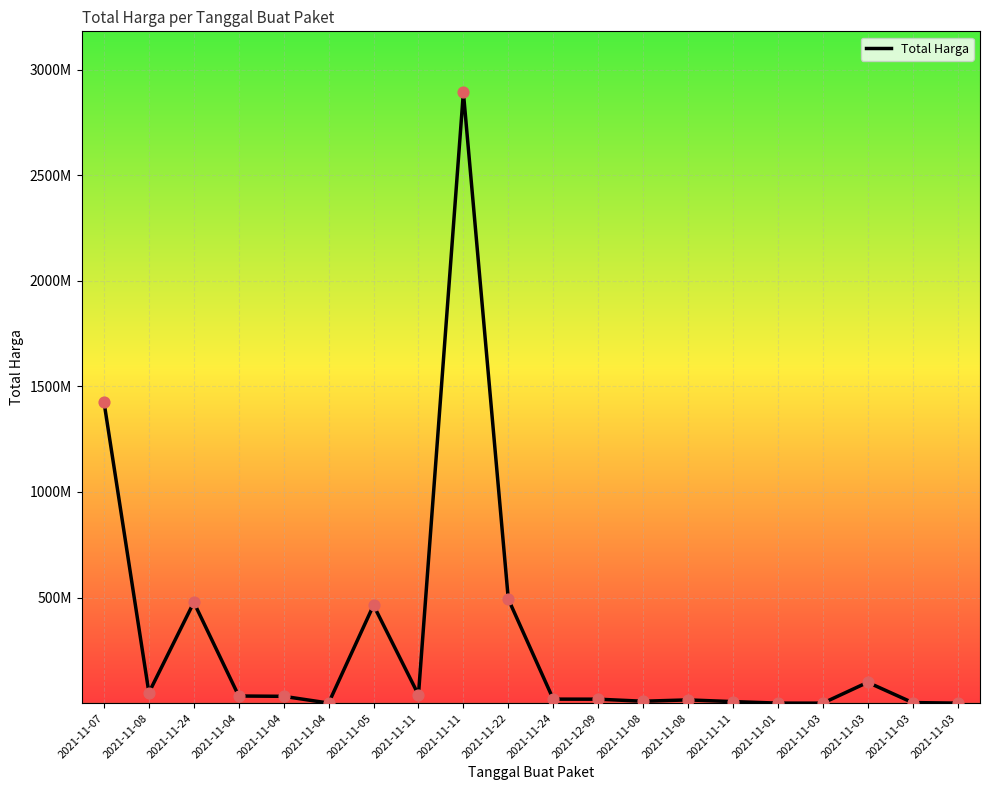

Between 2021-11-08 and 2021-11-22, which is larger?

2021-11-22